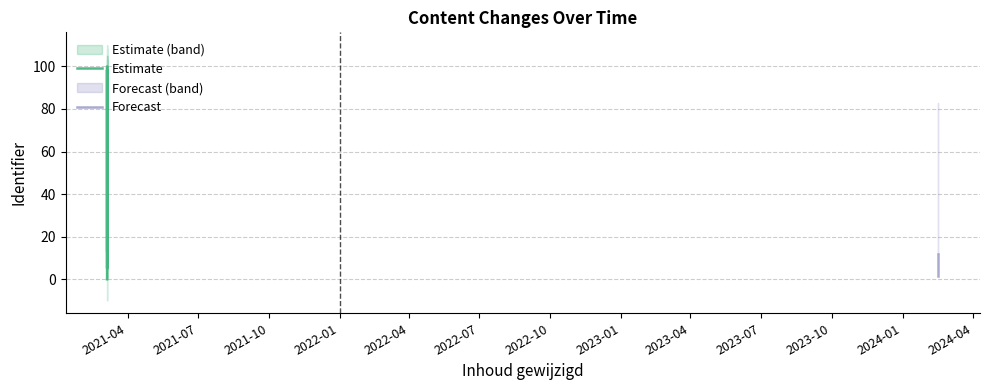

How many lines are shown in the chart?

3